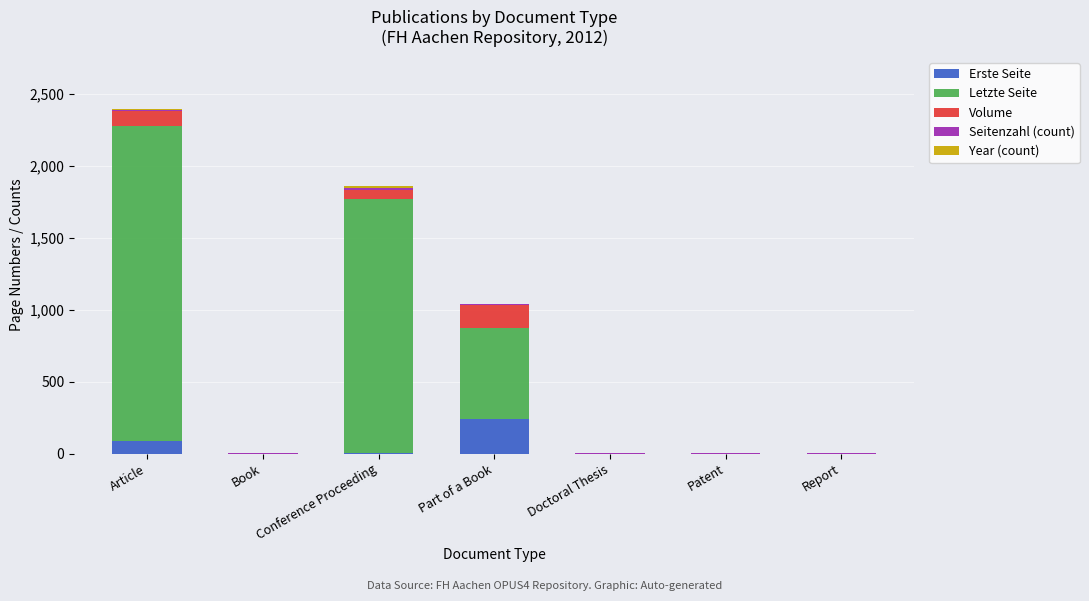

At which category is the sum across all series the highest?

Article